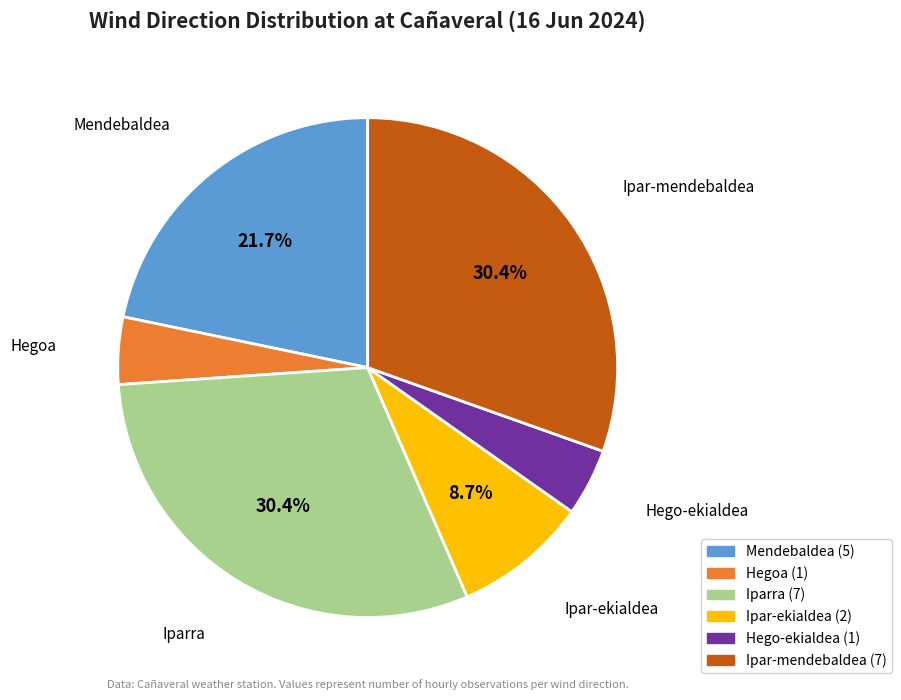

How many slices are in this pie chart?

6